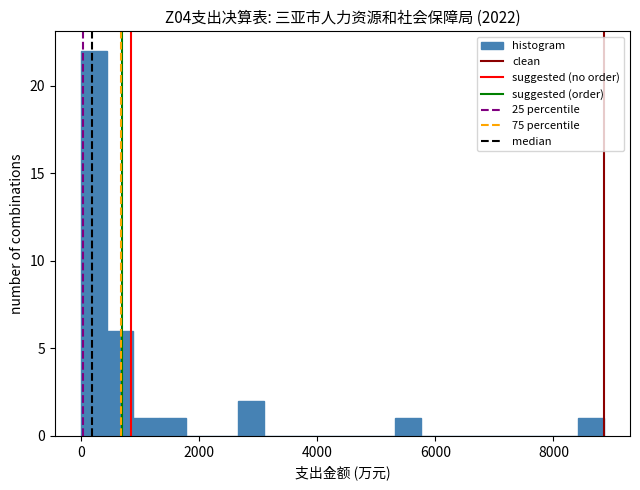

Around what value on the x-axis is the tallest bar? Give the approximate position of its centre, as read against the axis.

200